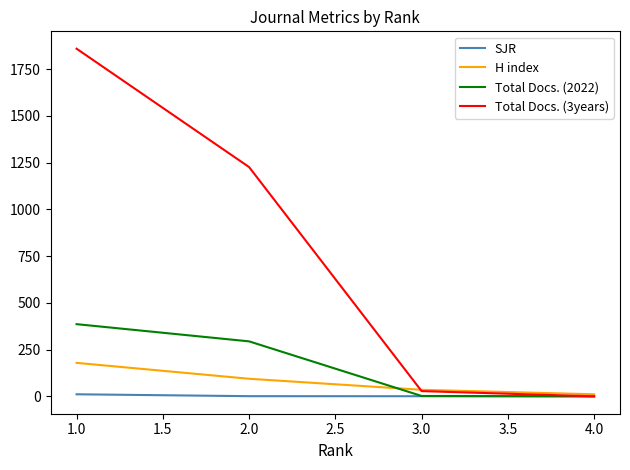

What is the sum of all Total Docs. (3years) values?

3113.0